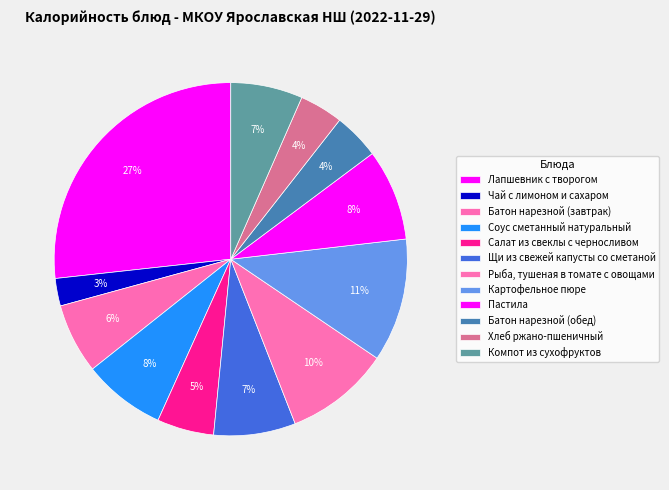

Does any single category account for the majority?

No